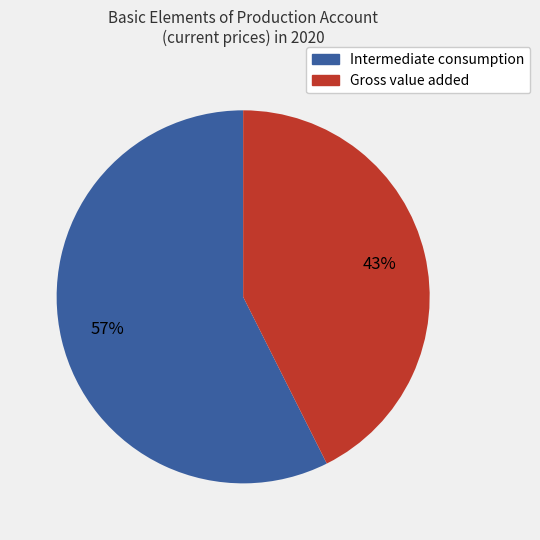

To the nearest percent, what is the combined percentage of Gross value added and Intermediate consumption?

100%